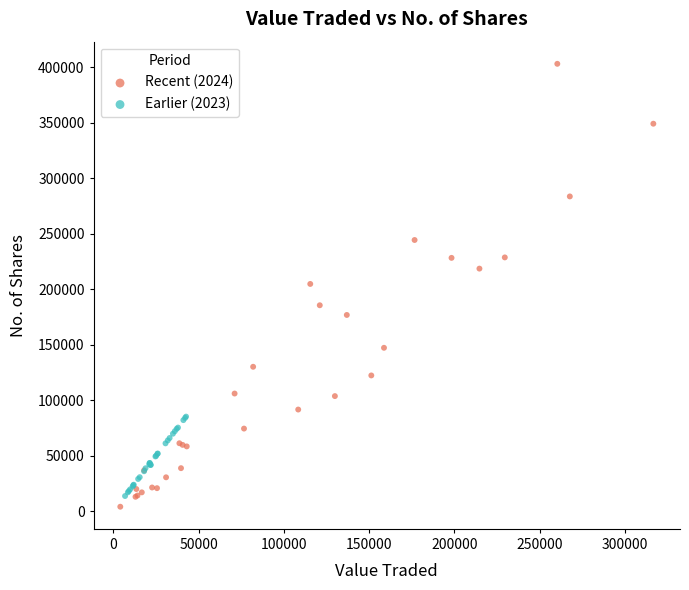

What are all the series names shown in the legend?

Recent (2024), Earlier (2023)